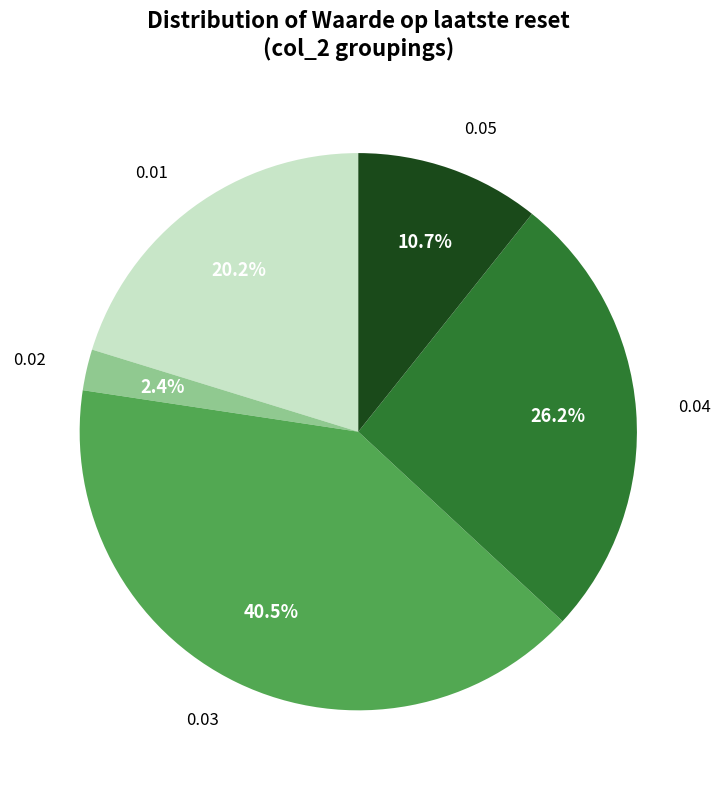

How many slices are in this pie chart?

5